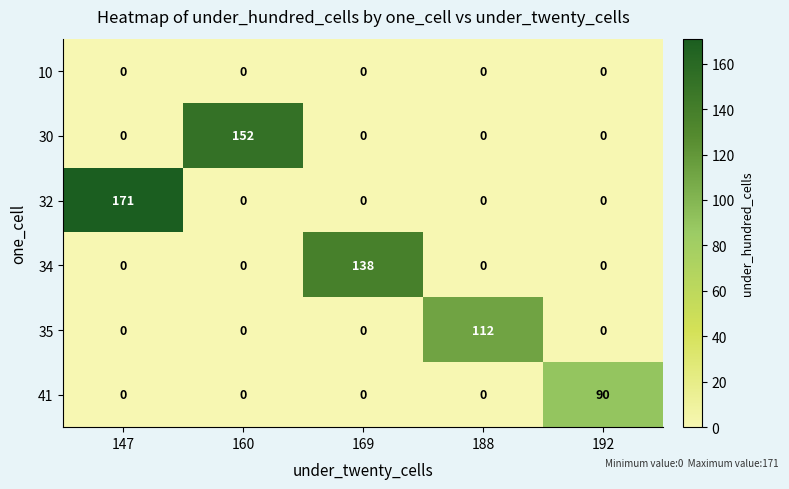

What is the greatest value displayed?

171